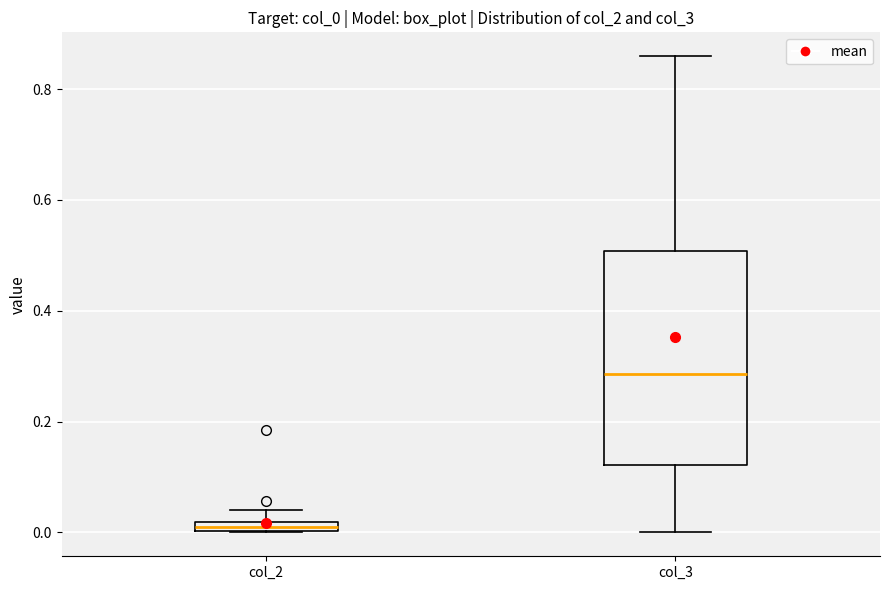

Which box is the tallest, from its lower edge to its upper edge?

col_3